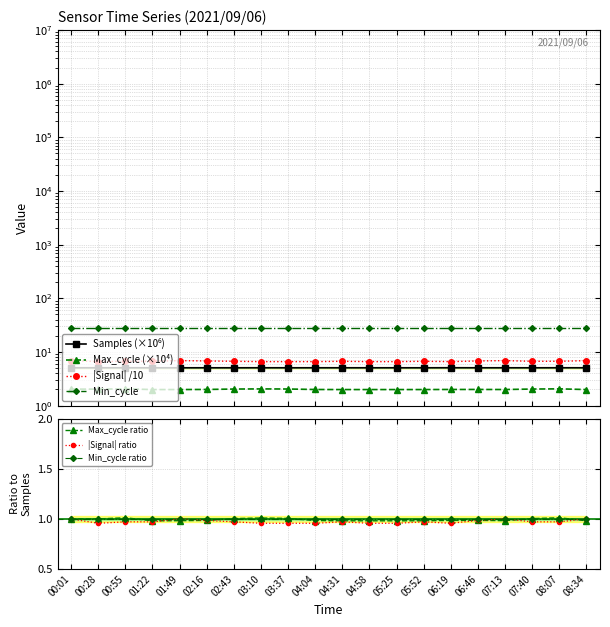

Is it true that Min_cycle ratio equals 0.3 at 08:34?

False